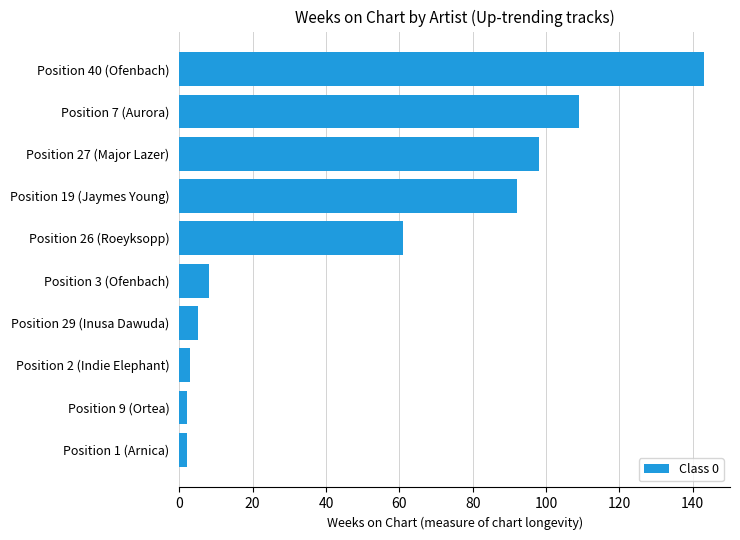

The value at Position 27 (Major Lazer) is 98. True or false?

True